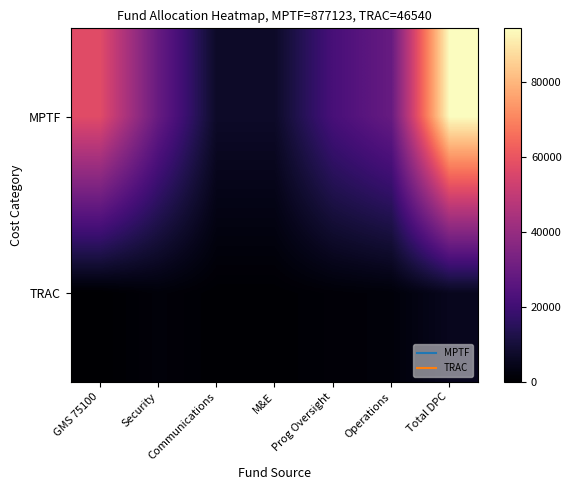

Reading left to right, extract all data points from this chart.

MPTF: GMS 75100=57381.9	Security=29017.4	Communications=7254.4	M&E=7254.4	Prog Oversight=21763.0	Operations=29017.4	Total DPC=94306.5
TRAC: GMS 75100=0.0	Security=1647.4	Communications=411.9	M&E=411.9	Prog Oversight=1235.6	Operations=1647.4	Total DPC=5354.2